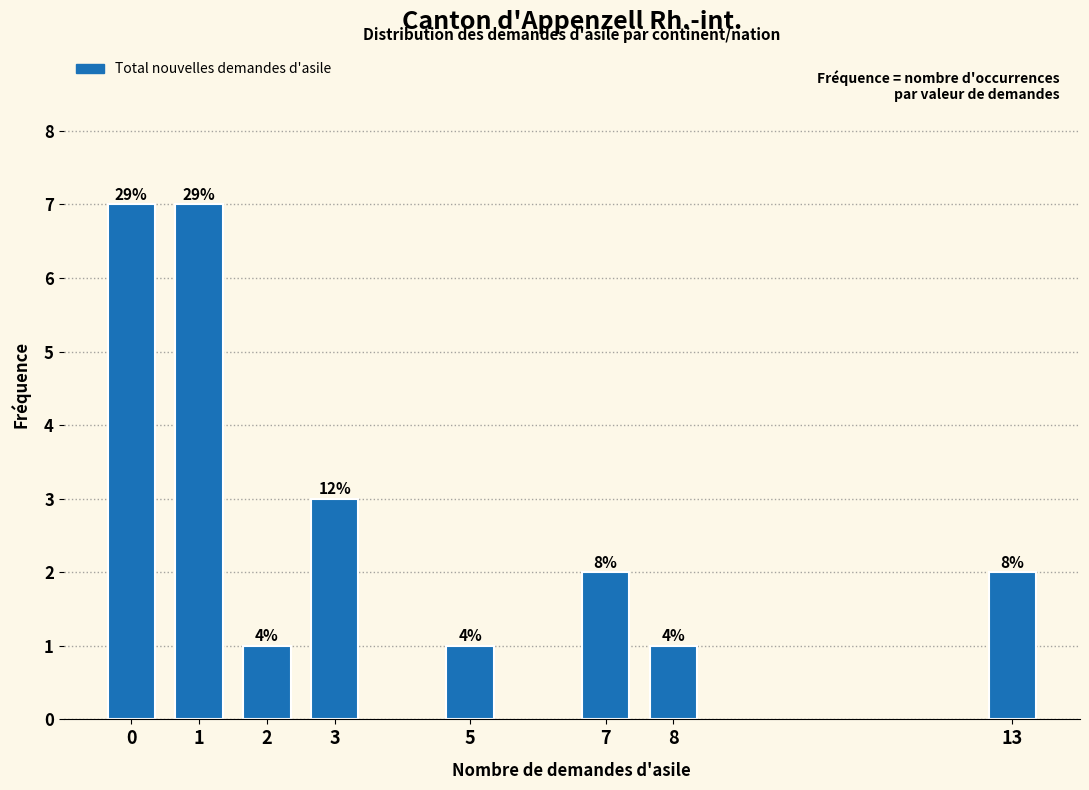

Are the bars horizontal?

No